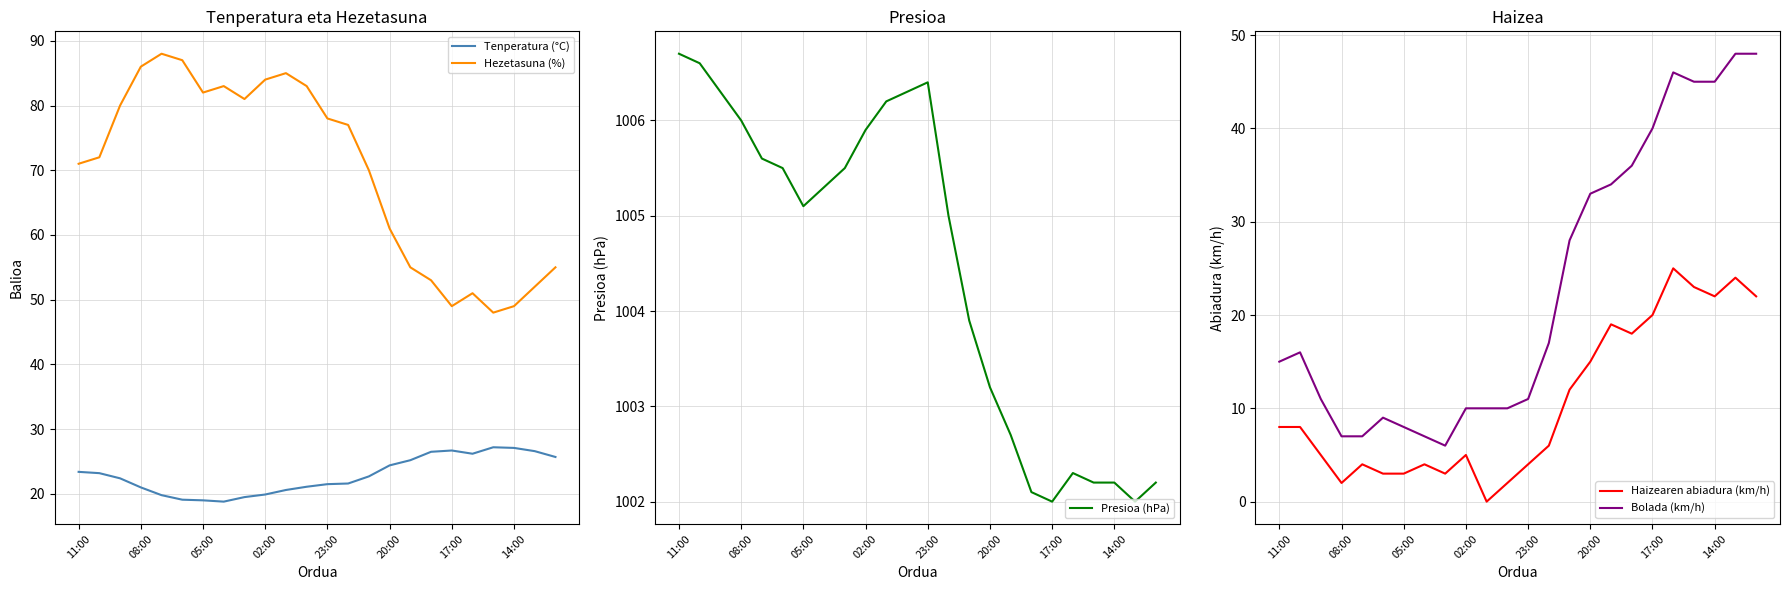

True or false: Haizearen abiadura (km/h) and Bolada (km/h) intersect in this chart.

False